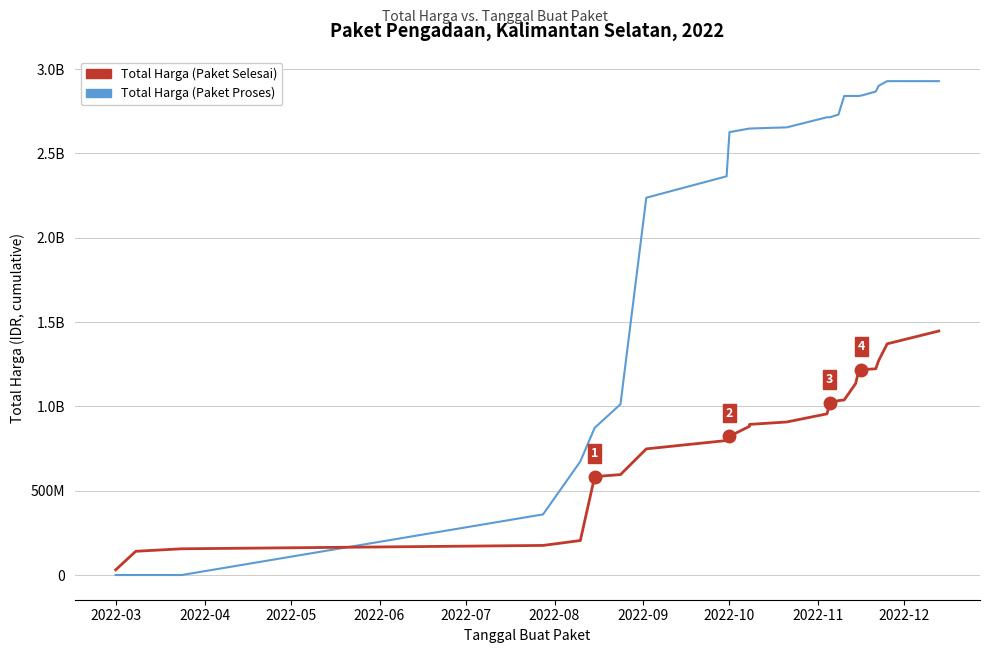

What is the difference between the second highest and second lowest values in the Total Harga (Paket Proses) series?

2928630175